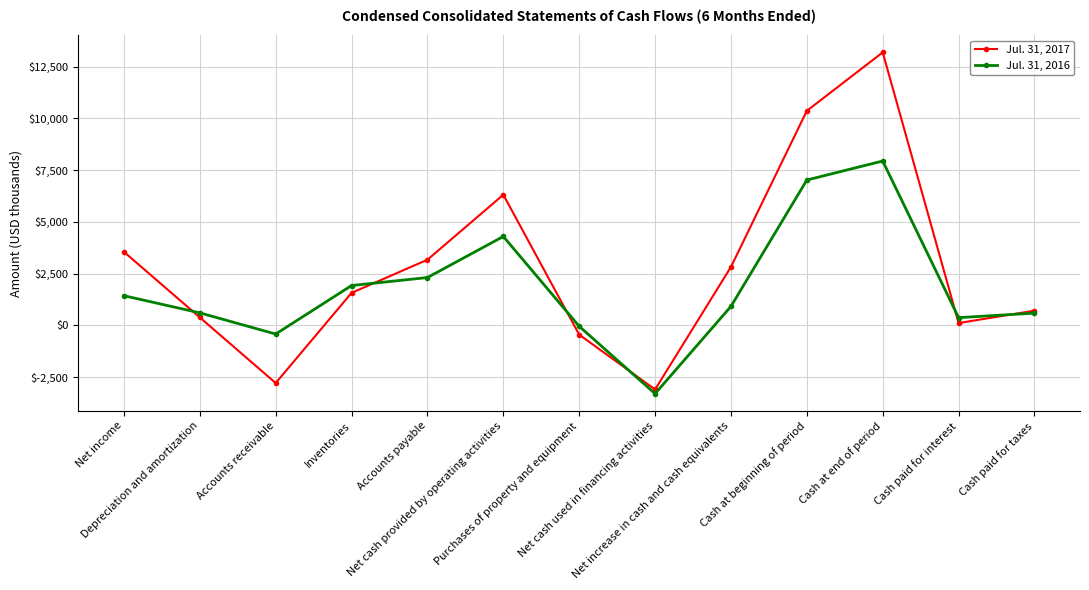

How many values in the Jul. 31, 2016 series are below 918?

6